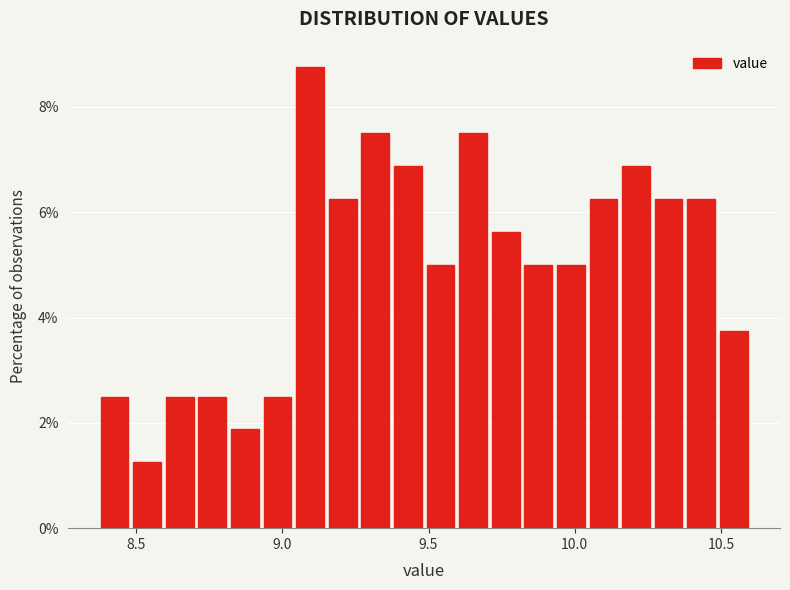

Read against the x-axis, roughly where is the centre of the tallest bar?

9.10